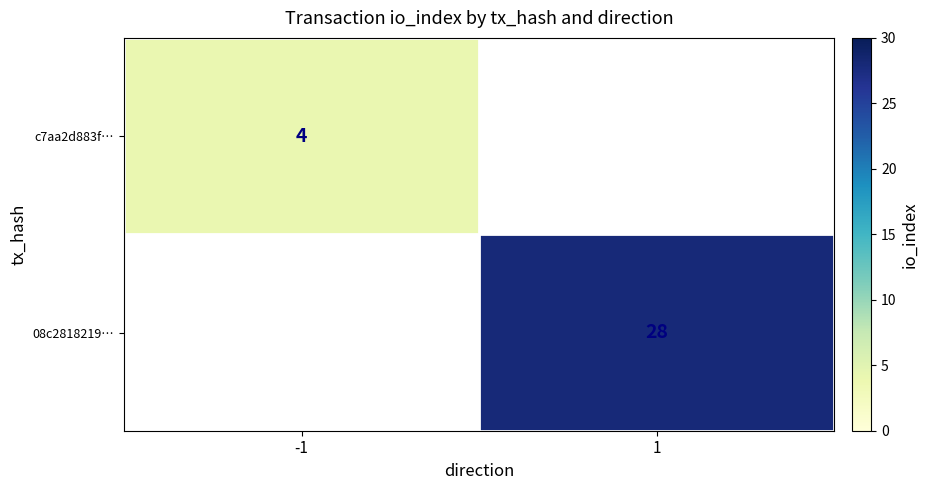

How many categories are shown in the chart?

2